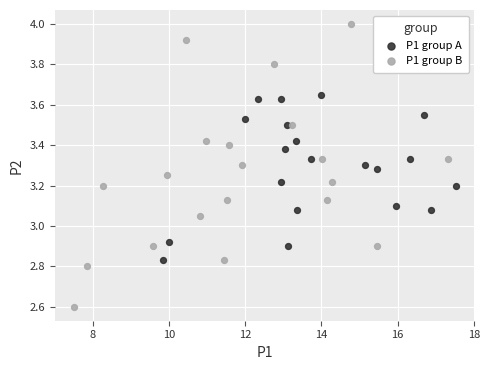

Which series contains the lowest Y value?

P1 group B